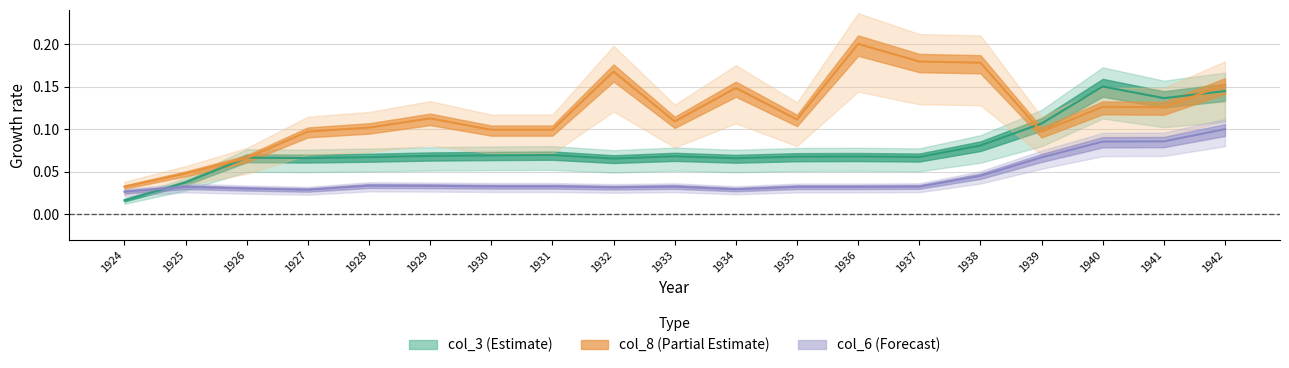

True or false: col_6 has more than 1 interior local peaks.

True